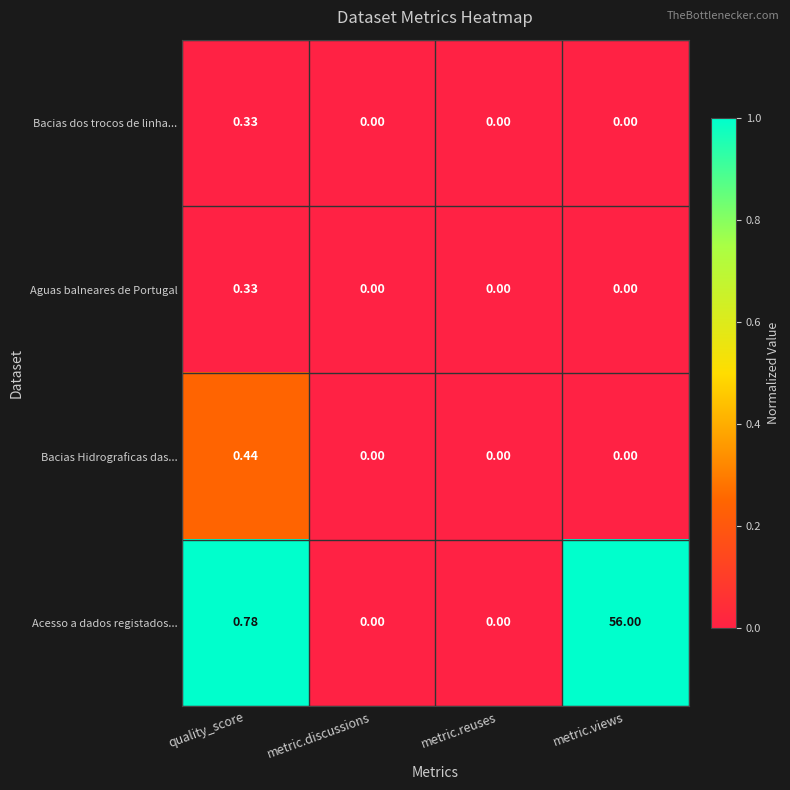

At which label does Bacias Hidrograficas das... reach its peak?

quality_score